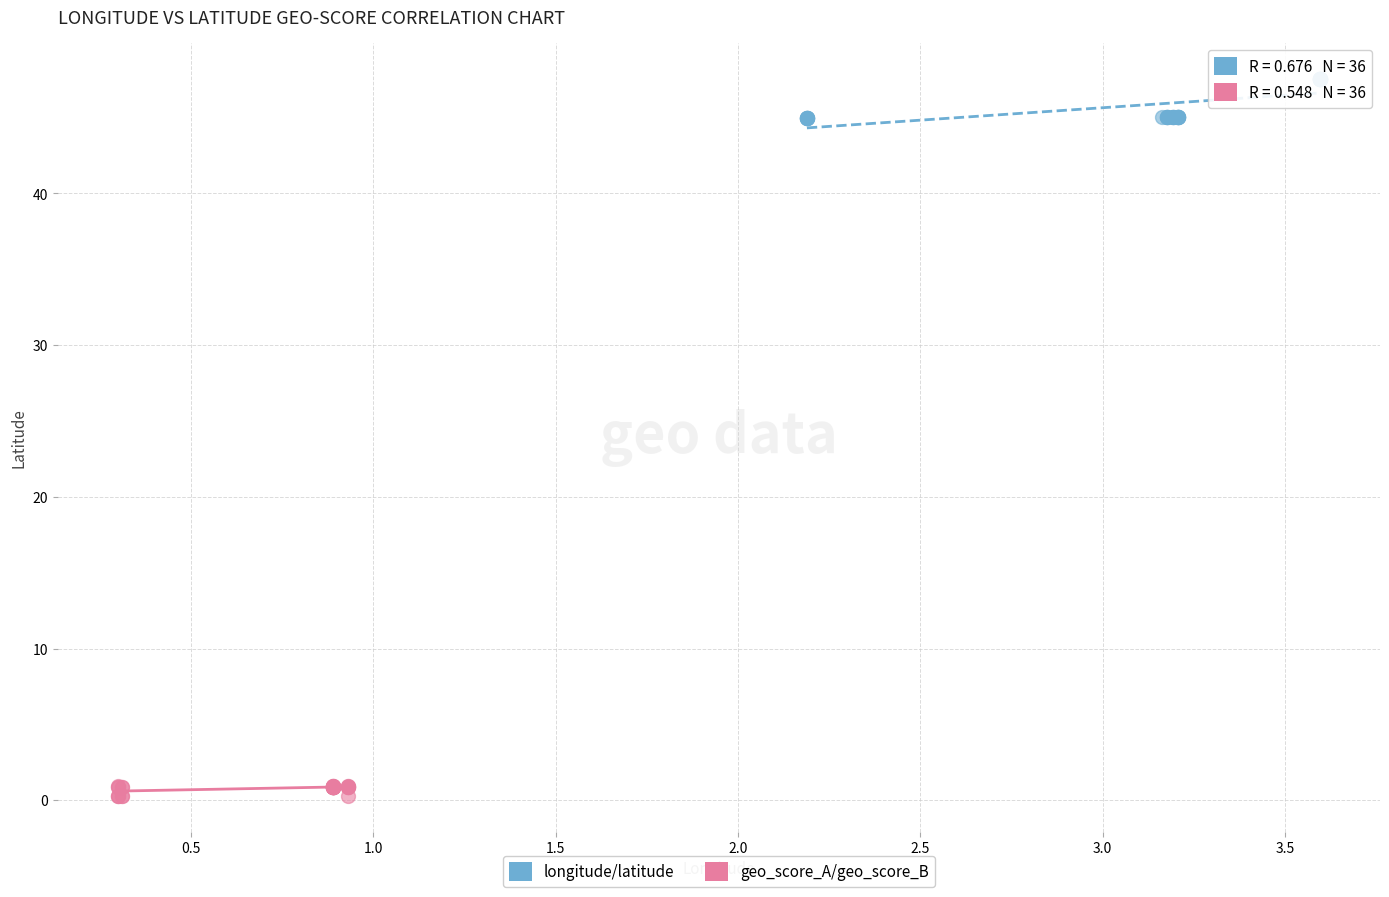

Which series has the widest spread of Y values?

longitude/latitude